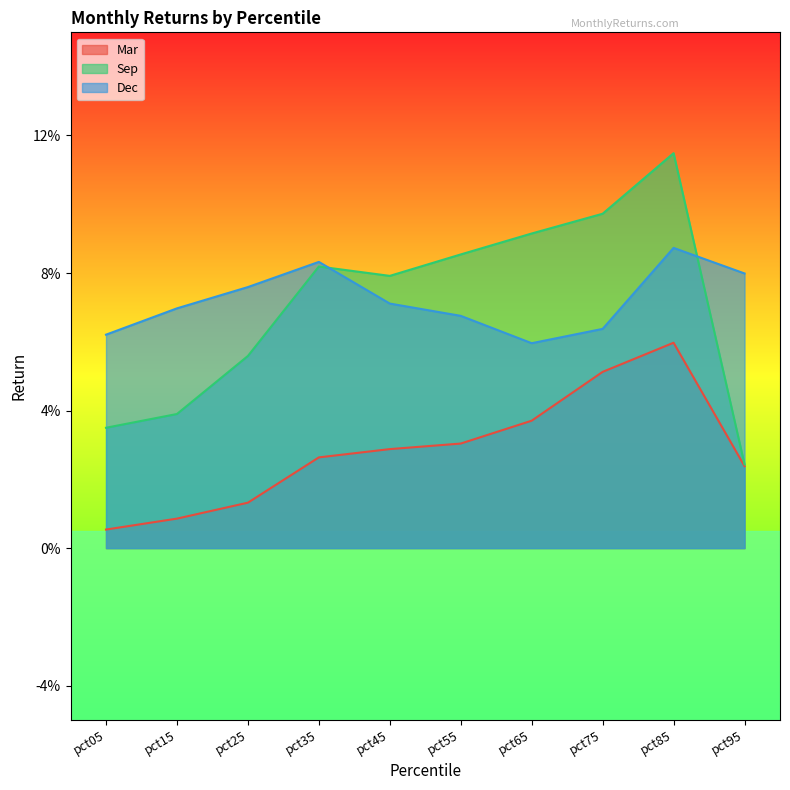

Which has a higher value, pct95 or pct05?

pct95